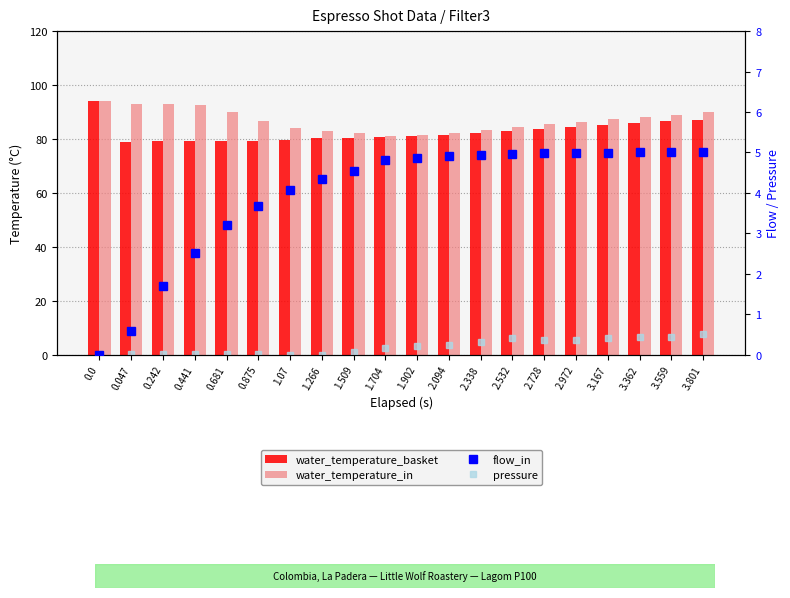

What are all the series names shown in the legend?

water_temperature_basket, water_temperature_in, flow_in, pressure